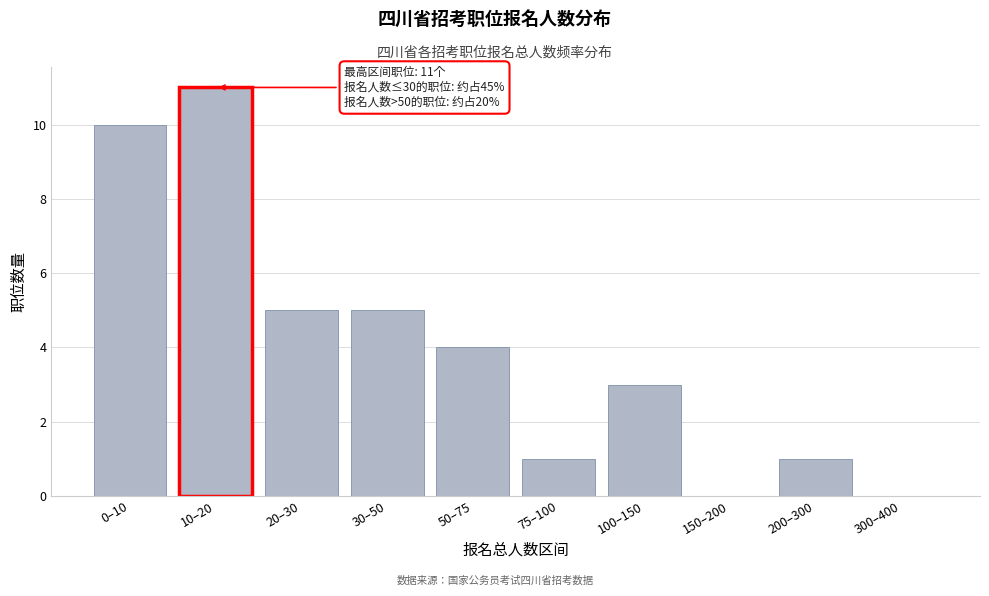

Reading left to right, list all the values displayed in this chart.

0–10=10	10–20=11	20–30=5	30–50=5	50–75=4	75–100=1	100–150=3	150–200=0	200–300=1	300–400=0